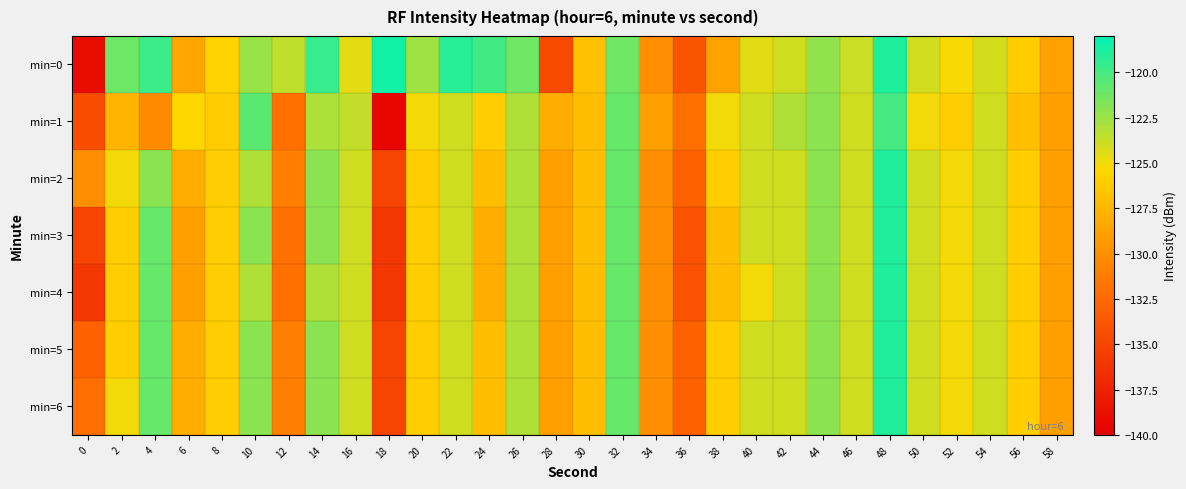

At which category is the sum across all series the highest?

48